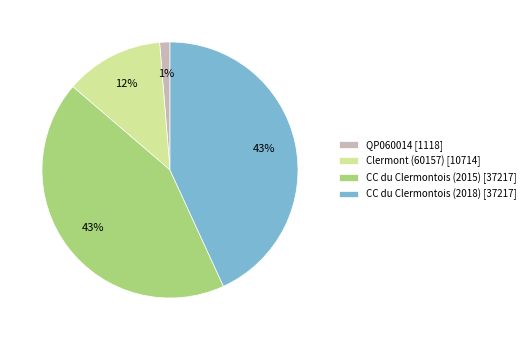

Which category has the smallest portion of the pie?

QP060014